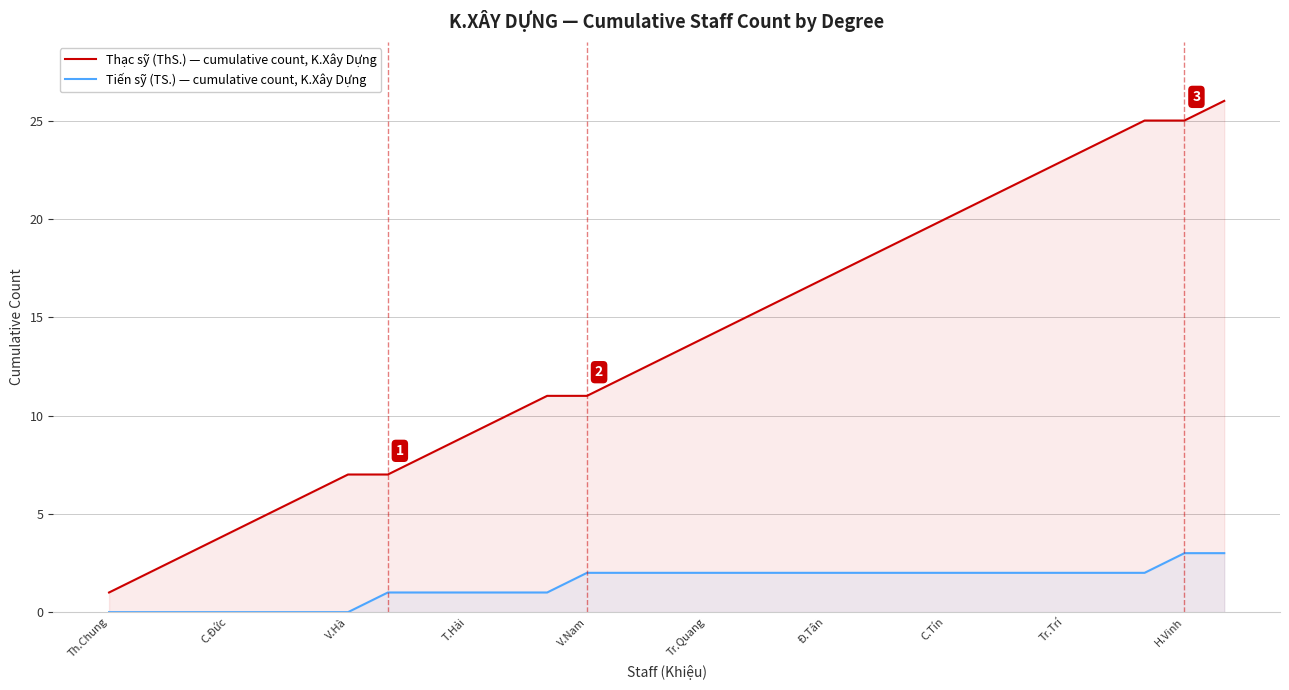

True or false: Thạc sỹ (ThS.) — cumulative count, K.Xây Dựng has more than 1 interior local peaks.

False